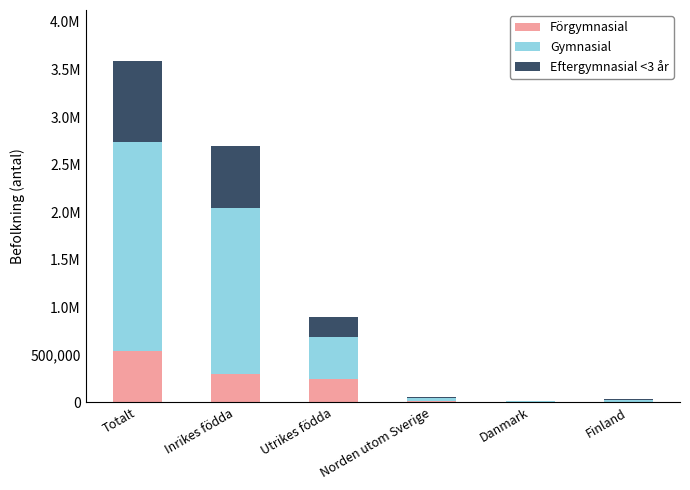

What is the label of the 1st bar from the left?

Totalt